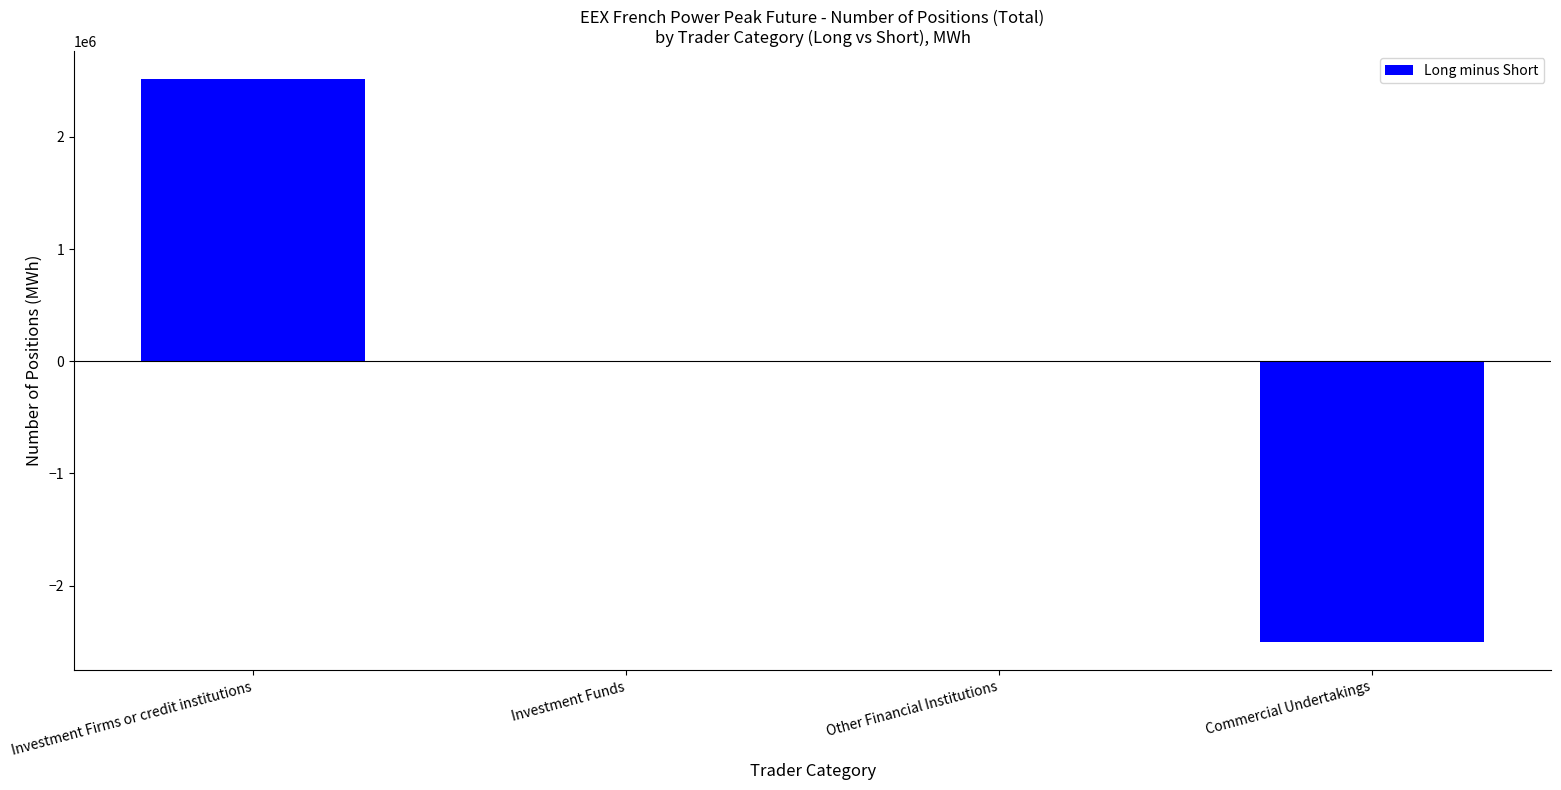

What is the sum of all values?

11496